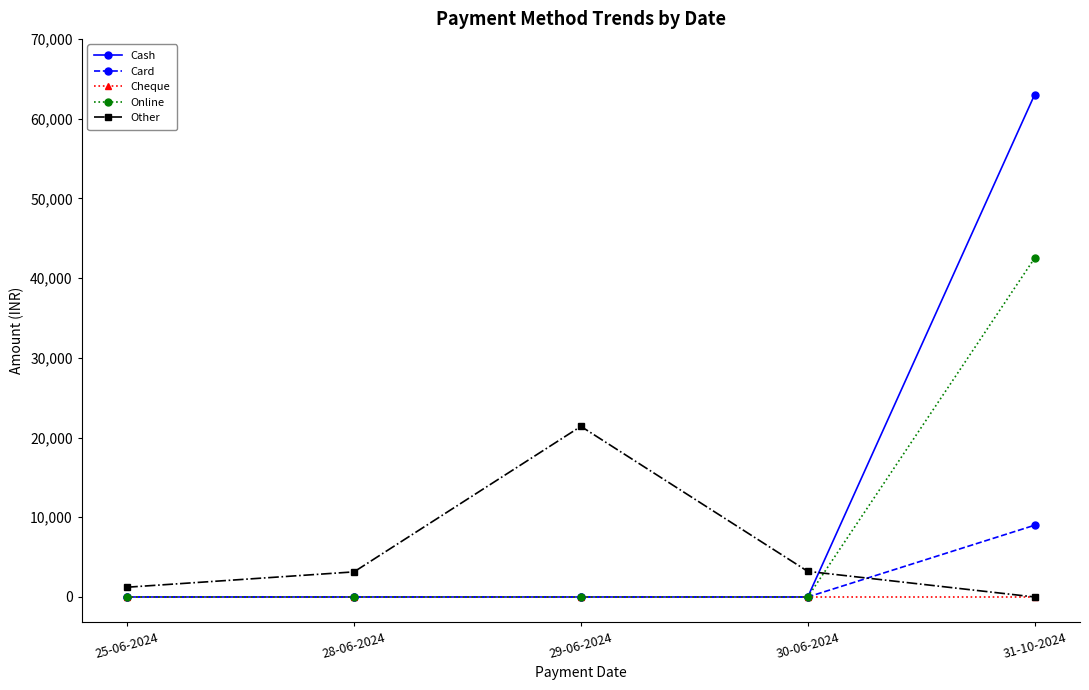

What position from the left is 31-10-2024?

5